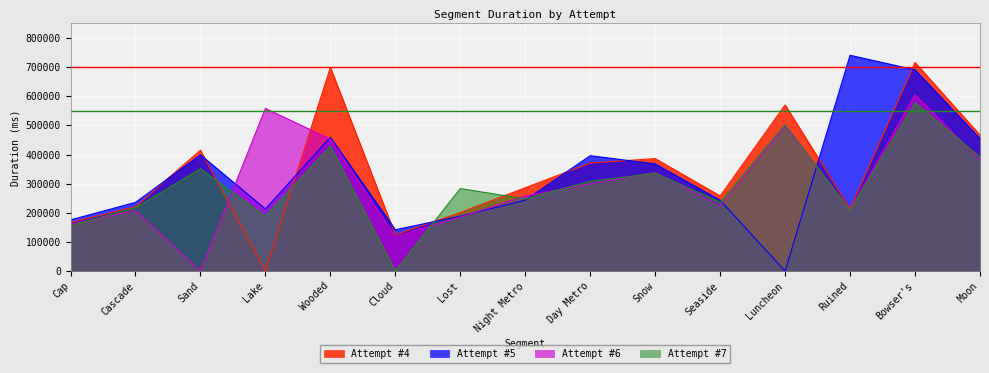

Is the value of Attempt #4 at Luncheon greater than the value of Attempt #6 at Seaside?

Yes